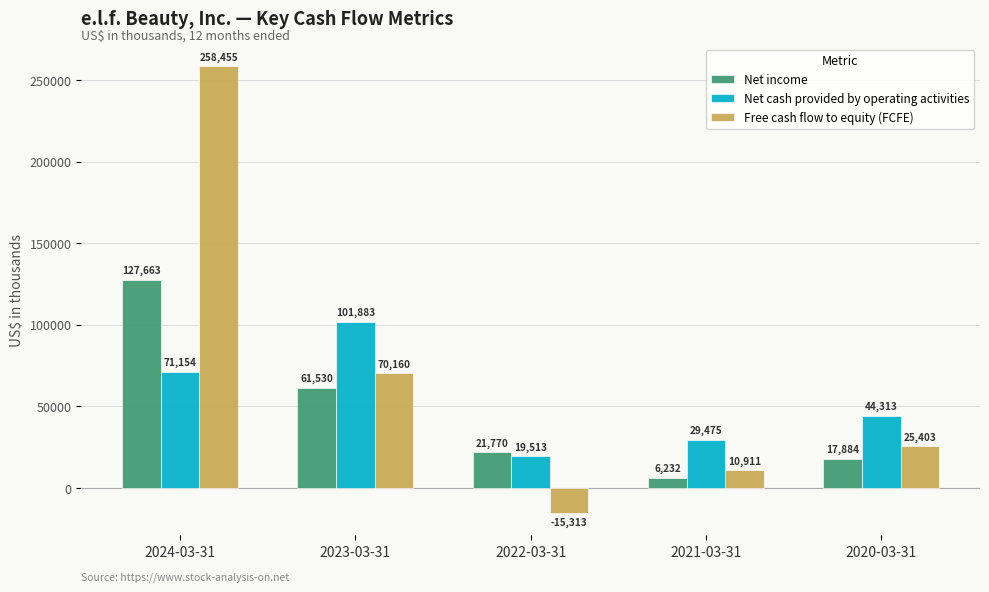

Reading left to right, transcribe all the data shown in this chart.

Net income: 2024-03-31=127663	2023-03-31=61530	2022-03-31=21770	2021-03-31=6232	2020-03-31=17884
Net cash provided by operating activities: 2024-03-31=71154	2023-03-31=101883	2022-03-31=19513	2021-03-31=29475	2020-03-31=44313
Free cash flow to equity (FCFE): 2024-03-31=258455	2023-03-31=70160	2022-03-31=-15313	2021-03-31=10911	2020-03-31=25403